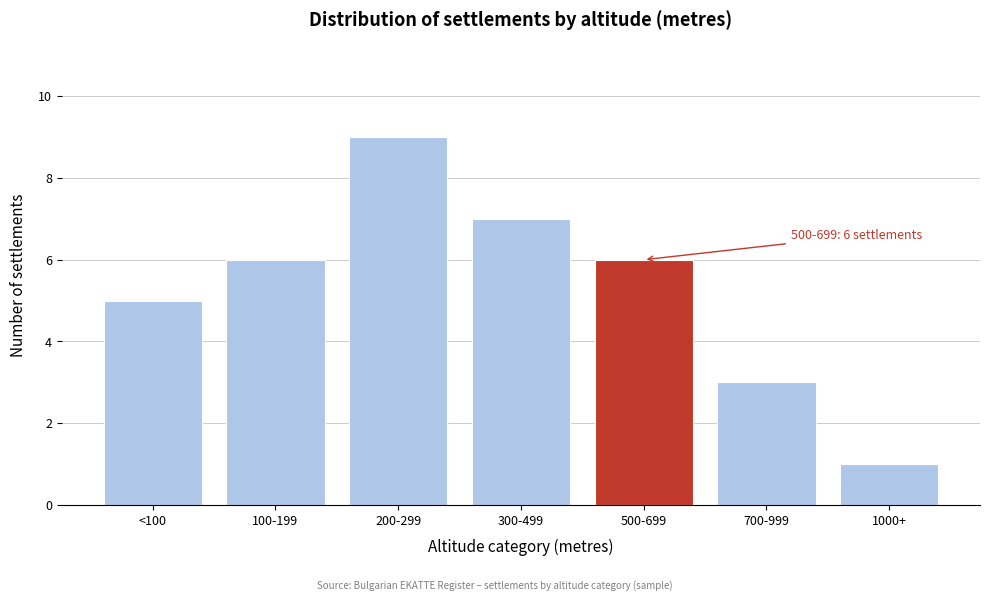

Reading right to left, extract all data points from this chart.

1	3	6	7	9	6	5